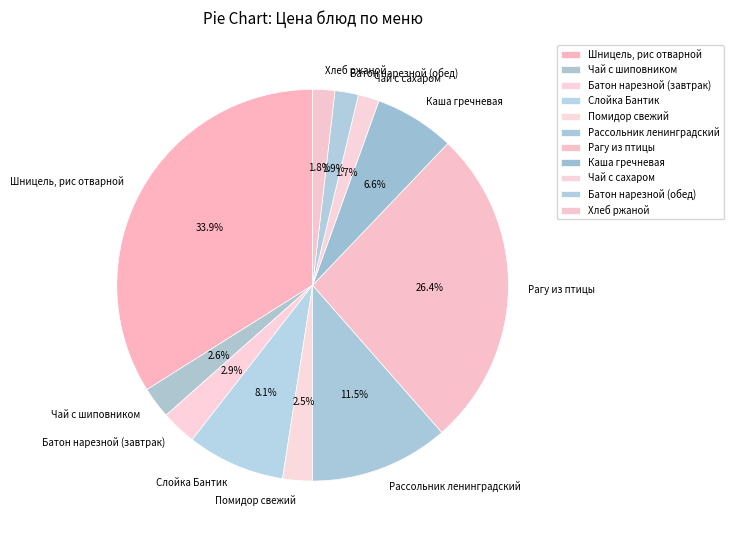

What percentage is NOT represented by Батон нарезной (завтрак)?

97.1%